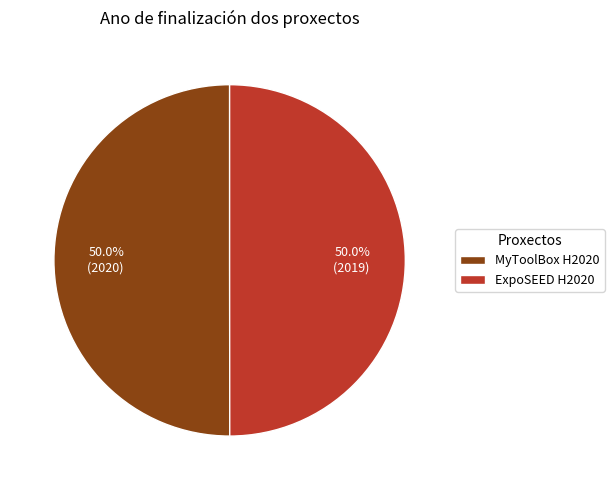

How many slices are in this pie chart?

2